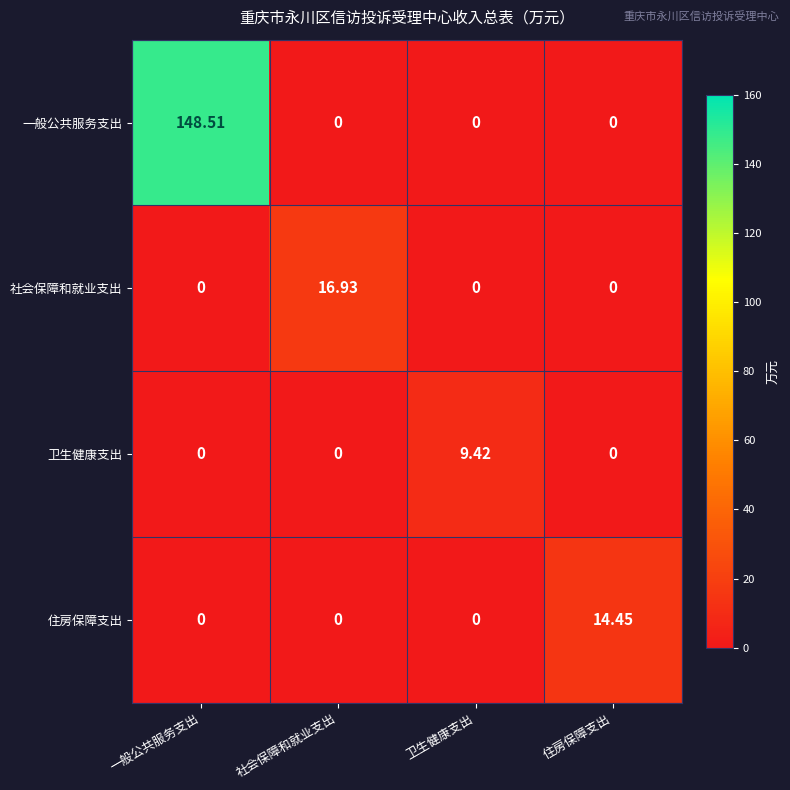

Which category has the highest value in the 住房保障支出 series?

住房保障支出